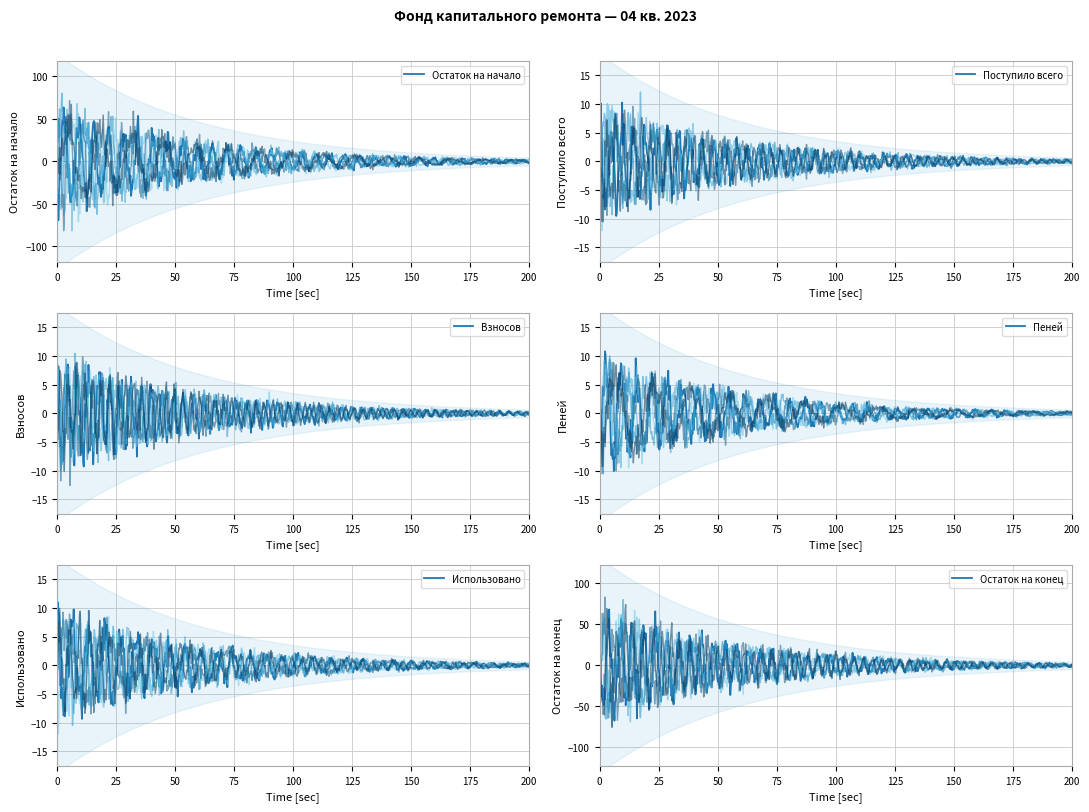

How many lines are shown in the chart?

6